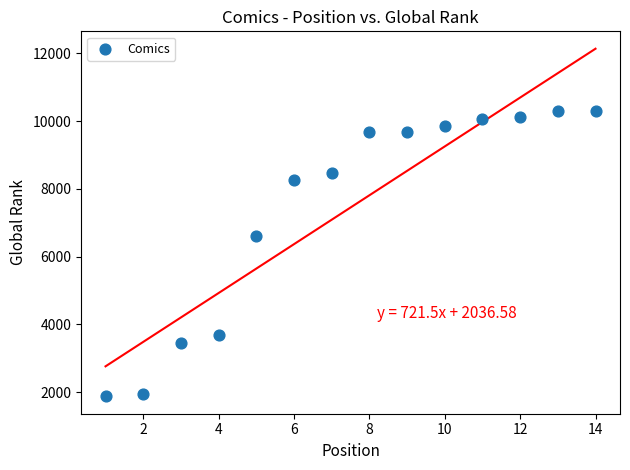

What is the range of Y values (max minus min)?

8429